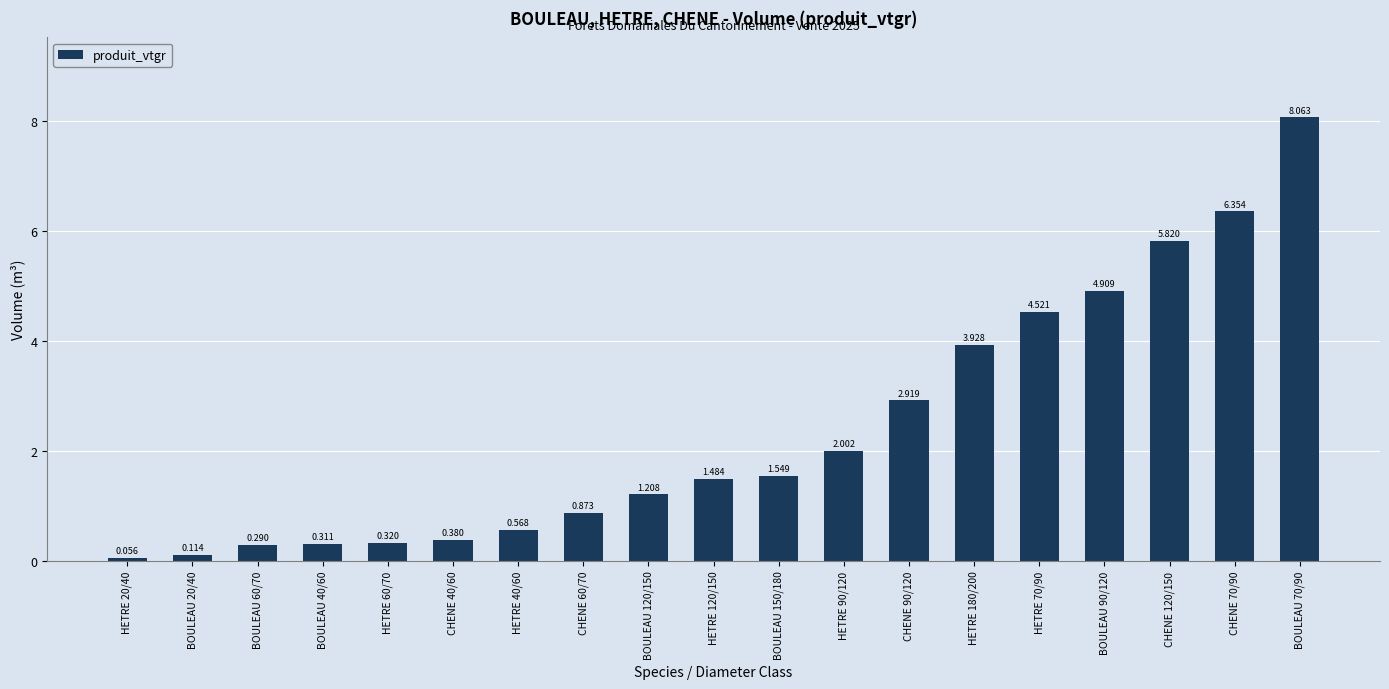

How many bars are there in total?

19